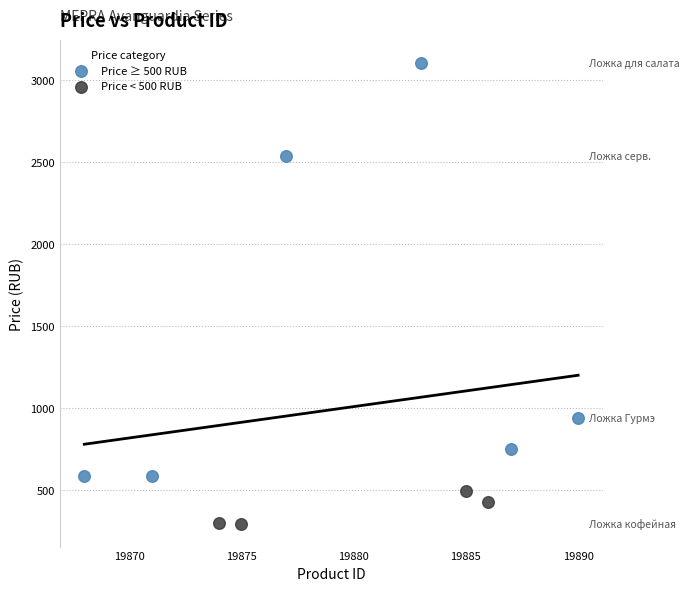

Which series reaches the maximum Y coordinate?

Price ≥ 500 RUB